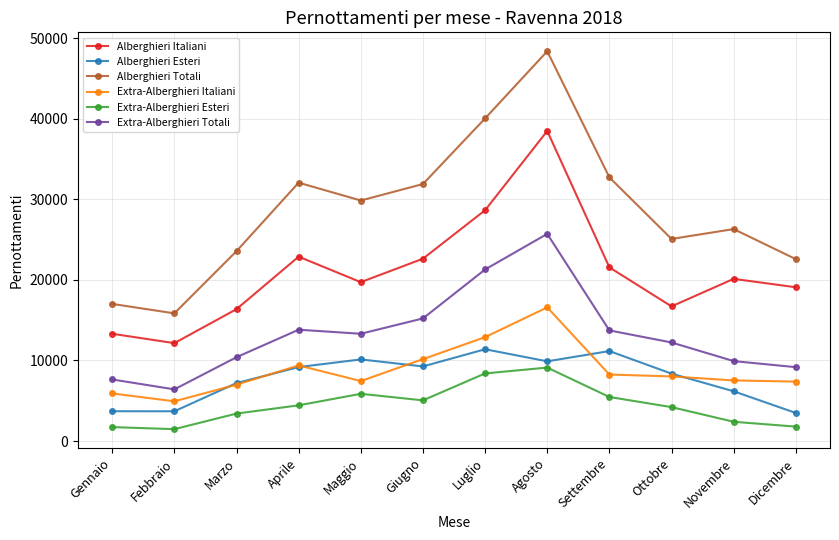

The value of Alberghieri Italiani at Luglio is 44232. True or false?

False